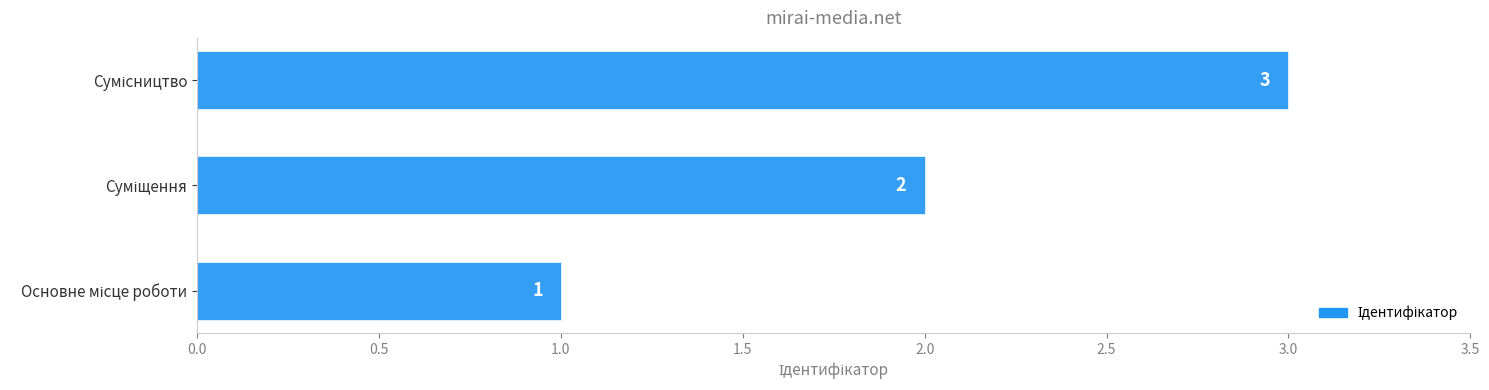

How many distinct data groups are displayed?

1